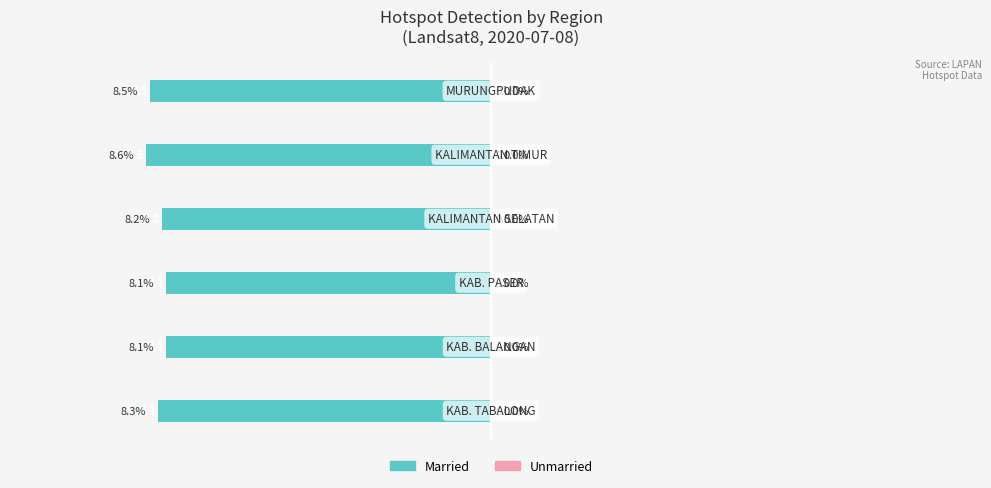

How many bars are there in total?

6